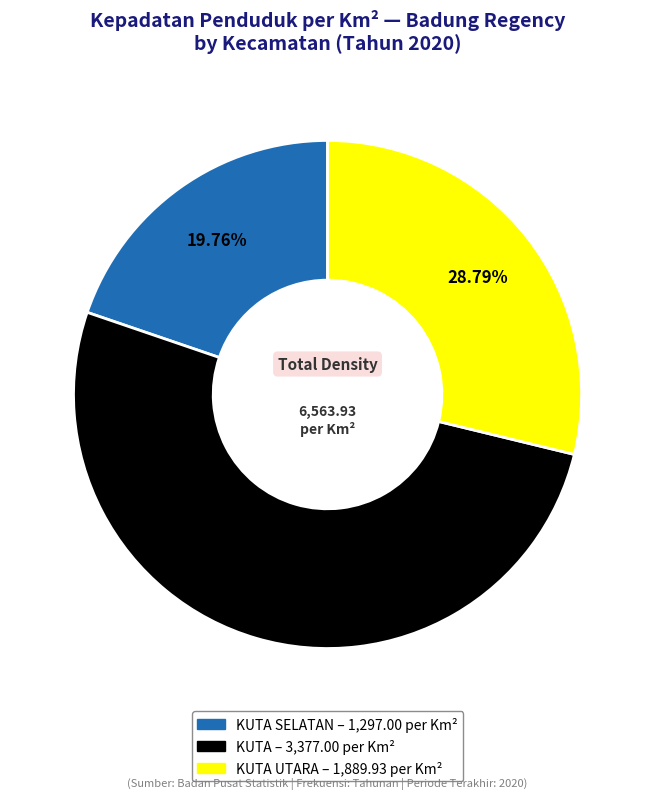

Is there a majority slice in this chart?

Yes